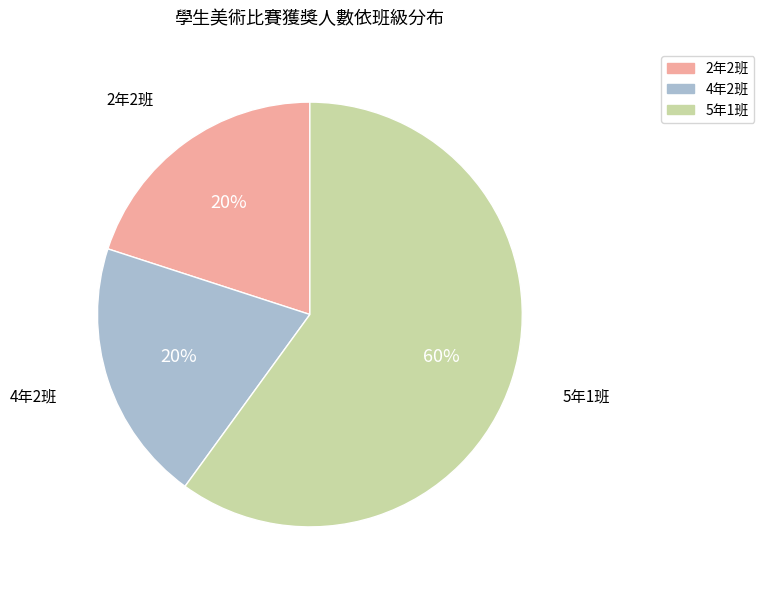

Is there a majority slice in this chart?

Yes